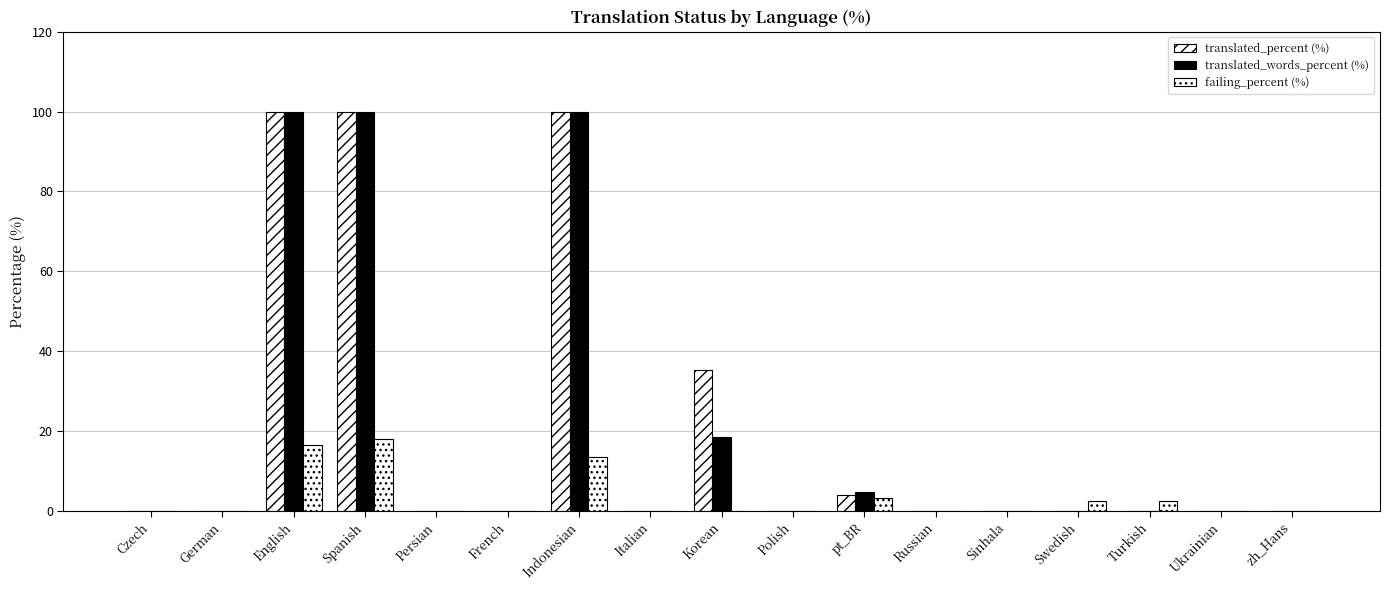

How many distinct data groups are displayed?

3